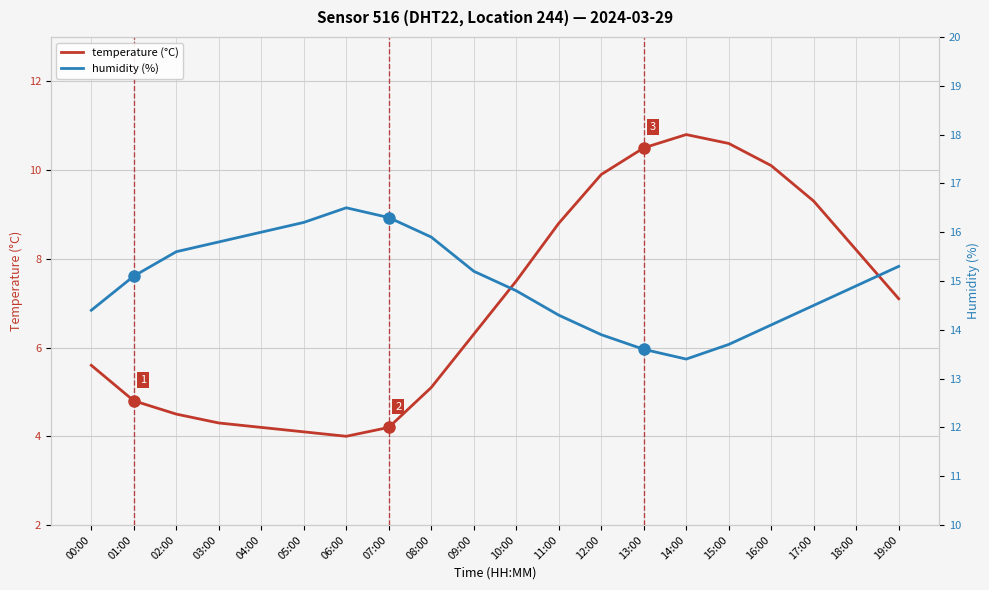

What is the average value of the temperature (°C) series?

7.0